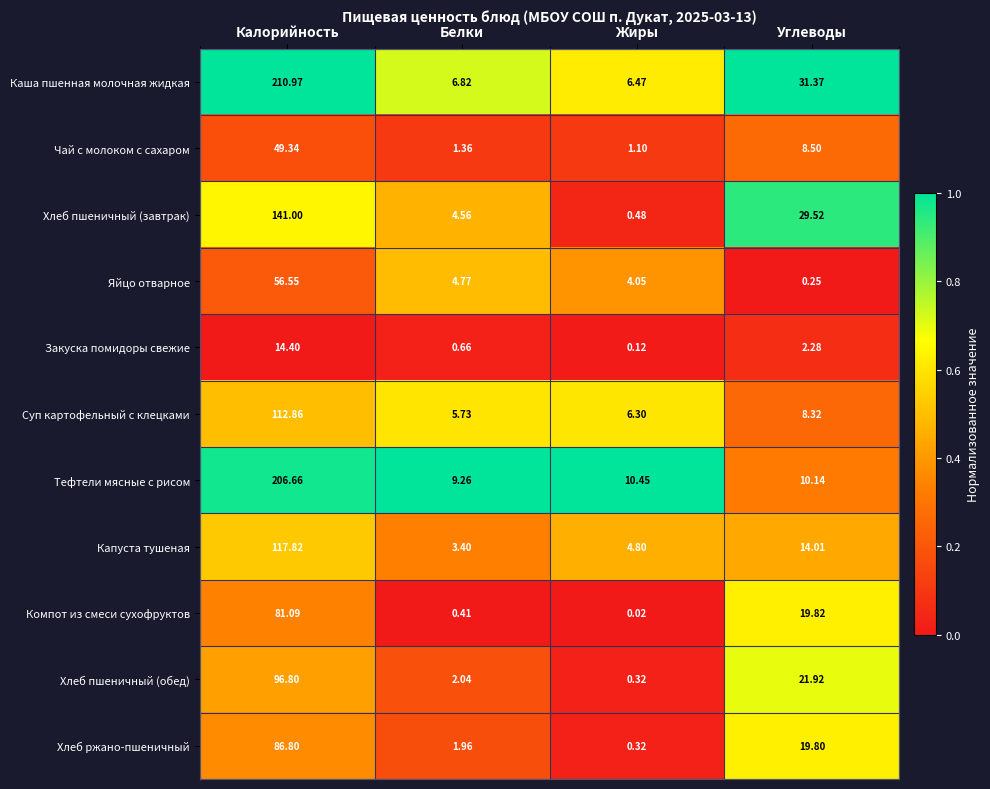

Rank the series by their maximum value, from highest to lowest.

Каша пшенная молочная жидкая, Тефтели мясные с рисом, Хлеб пшеничный (завтрак), Капуста тушеная, Суп картофельный с клецками, Хлеб пшеничный (обед), Хлеб ржано-пшеничный, Компот из смеси сухофруктов, Яйцо отварное, Чай с молоком с сахаром, Закуска помидоры свежие